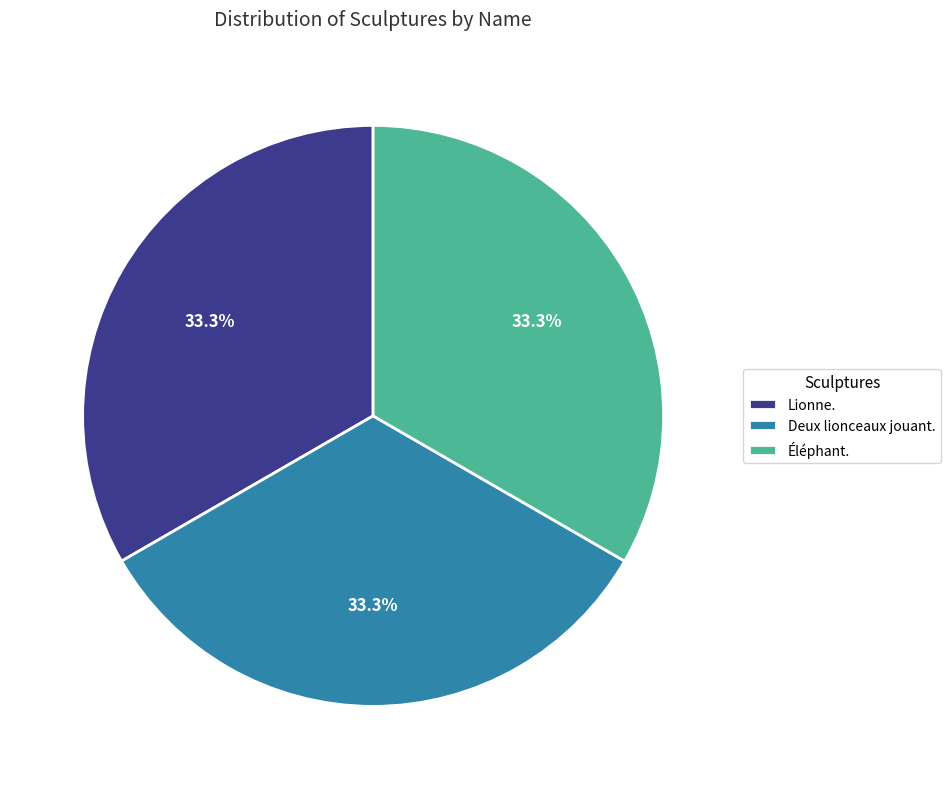

To the nearest percent, what portion does Lionne. represent?

33%